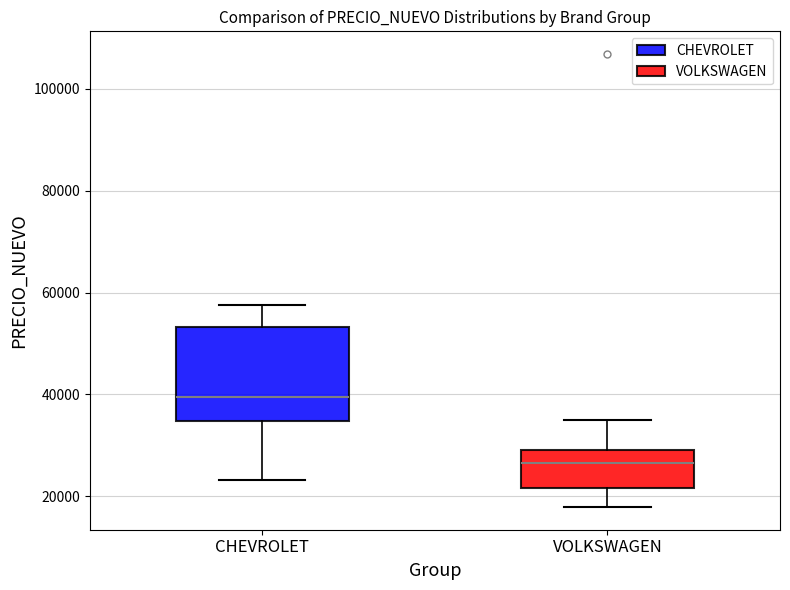

Which box is the tallest, from its lower edge to its upper edge?

CHEVROLET